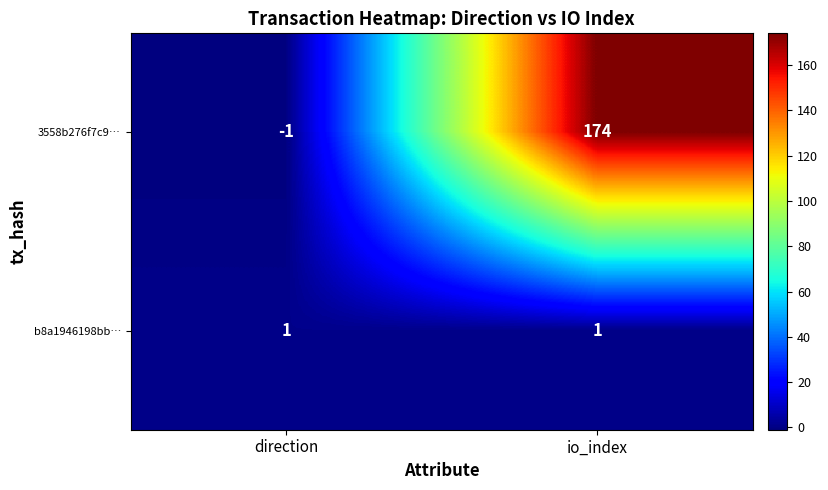

Which category has the highest value across all series?

io_index